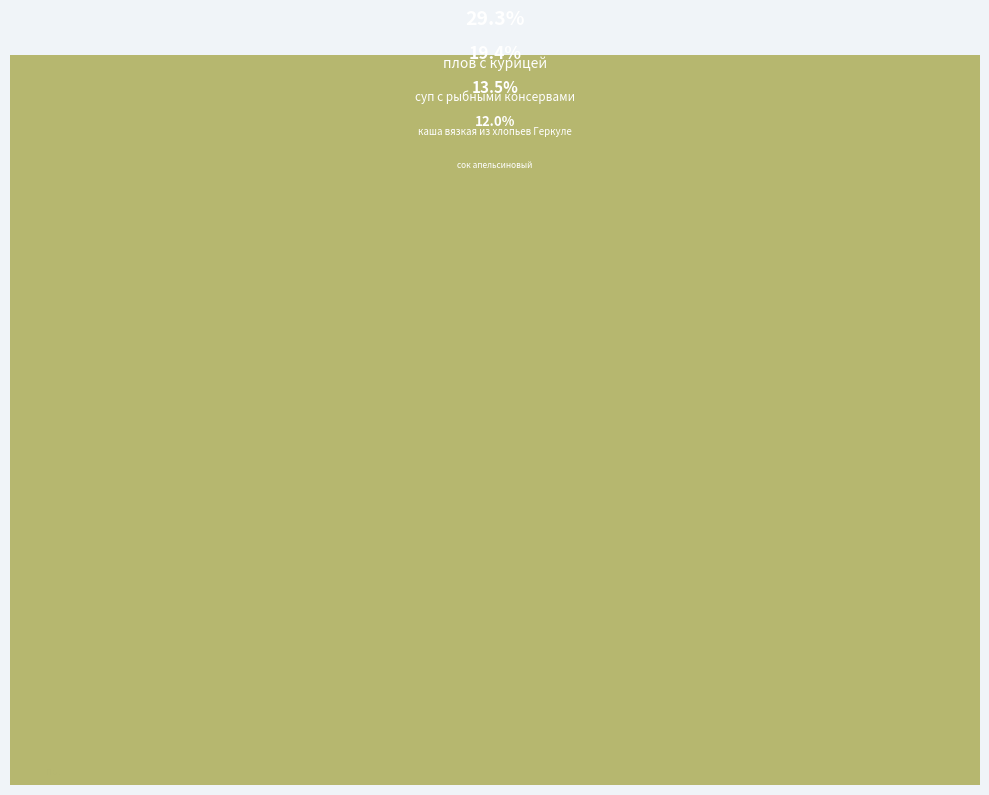

What is the smallest slice in the pie chart?

хлеб ржано-пшеничный (завтрак)